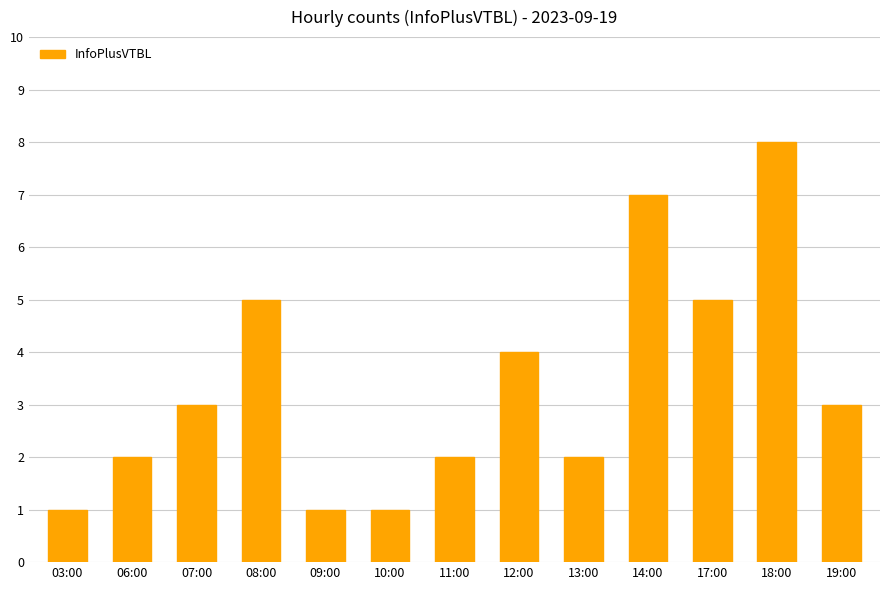

What is the change in value from 03:00 to 08:00?

+4